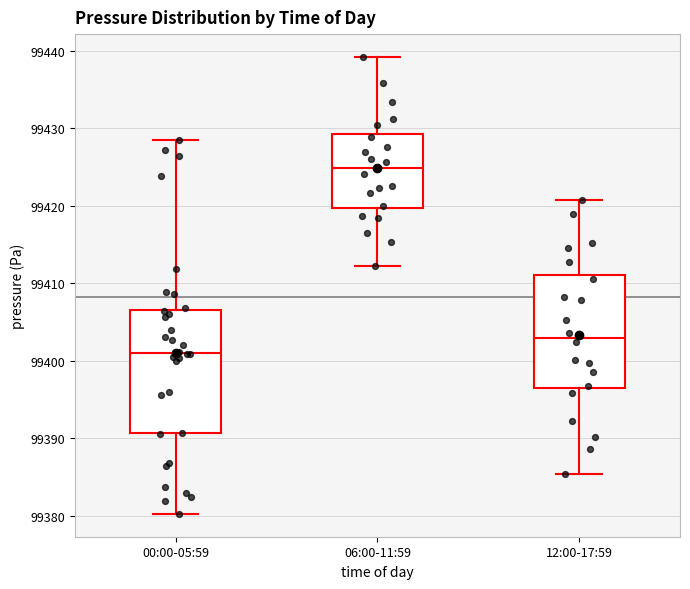

Reading left to right, read every box against the y-axis: the position of its median line, the range the box covers, and the ends of its whiskers. The values are not printed on the chart, so give them approximately, as read against the axis.

00:00-05:59: median 99401, box 99391 to 99407, whiskers 99380 to 99429
06:00-11:59: median 99425, box 99420 to 99429, whiskers 99412 to 99439
12:00-17:59: median 99403, box 99397 to 99411, whiskers 99385 to 99421